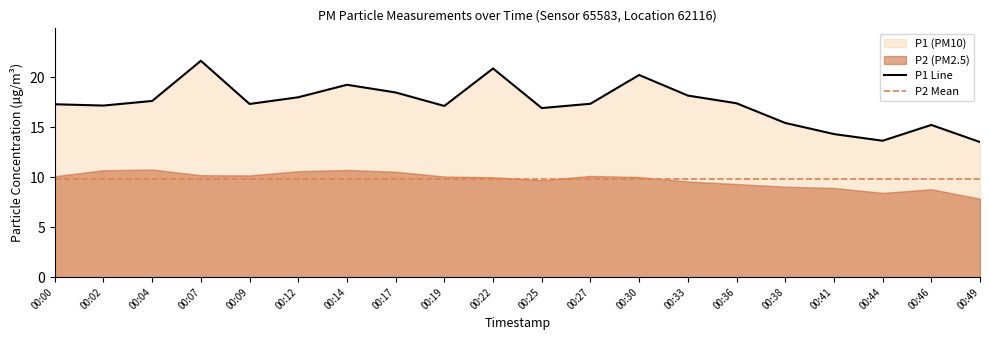

How many categories are shown in the chart?

20